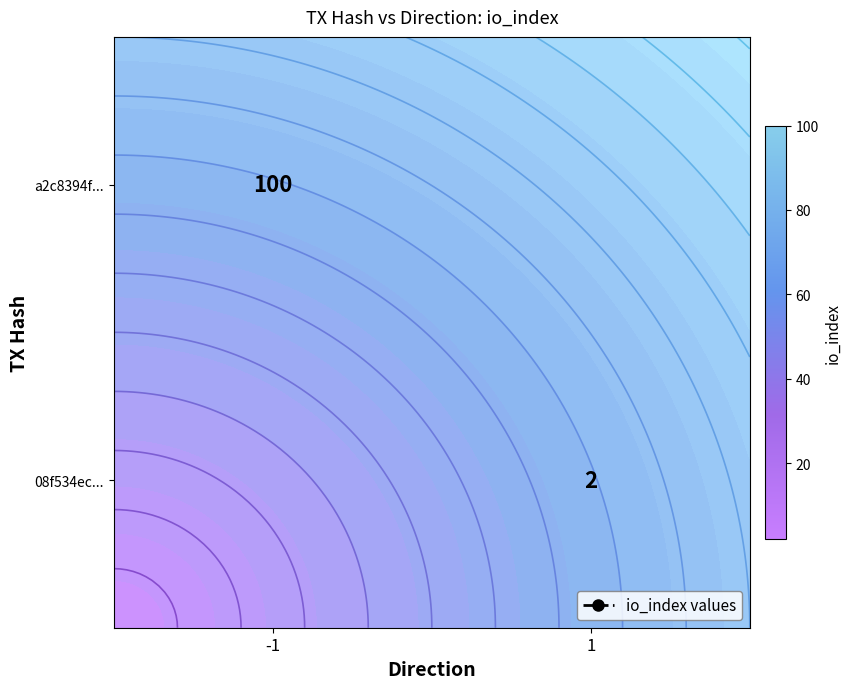

How many row_1 values are between 0 and 2?

2